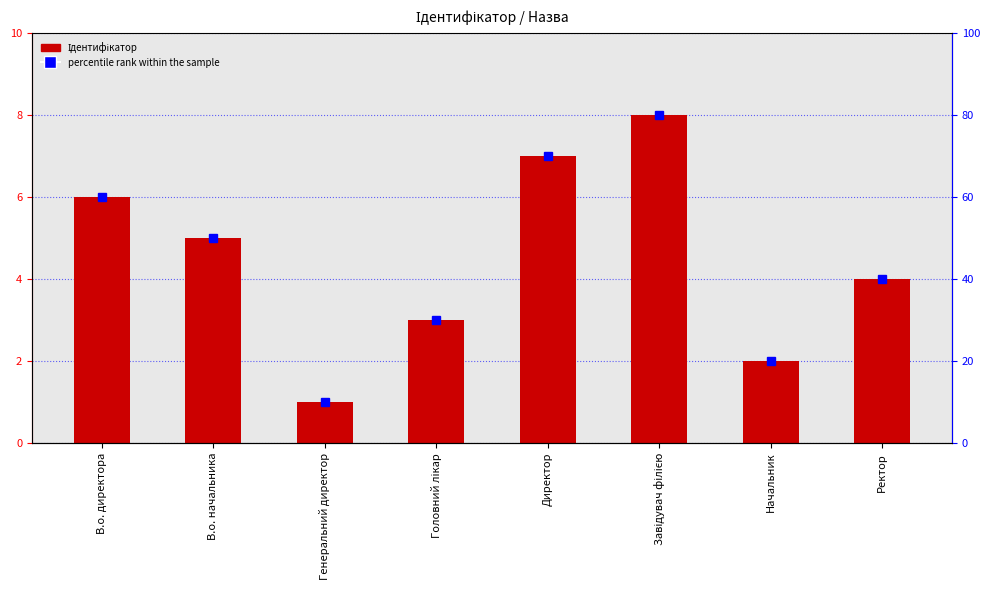

Which has a higher value, В.о. начальника or Директор?

Директор